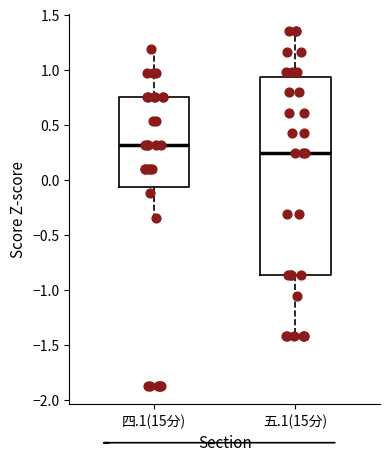

Which box is the tallest, from its lower edge to its upper edge?

五.1(15分)